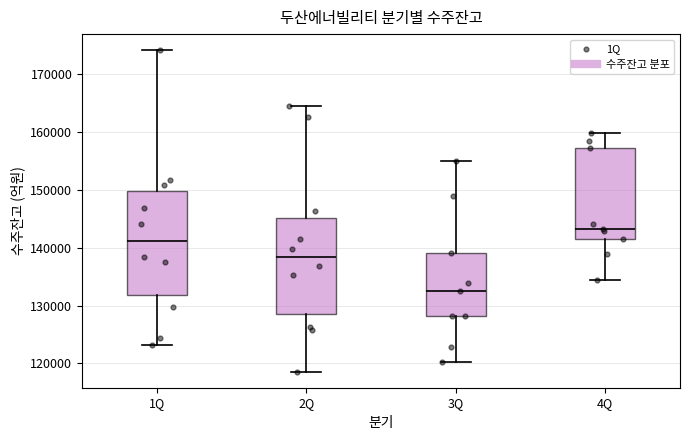

Where does the upper whisker of the box for 2Q end on the y-axis? The values are not printed on the chart, so give them approximately, as read against the axis.

165000